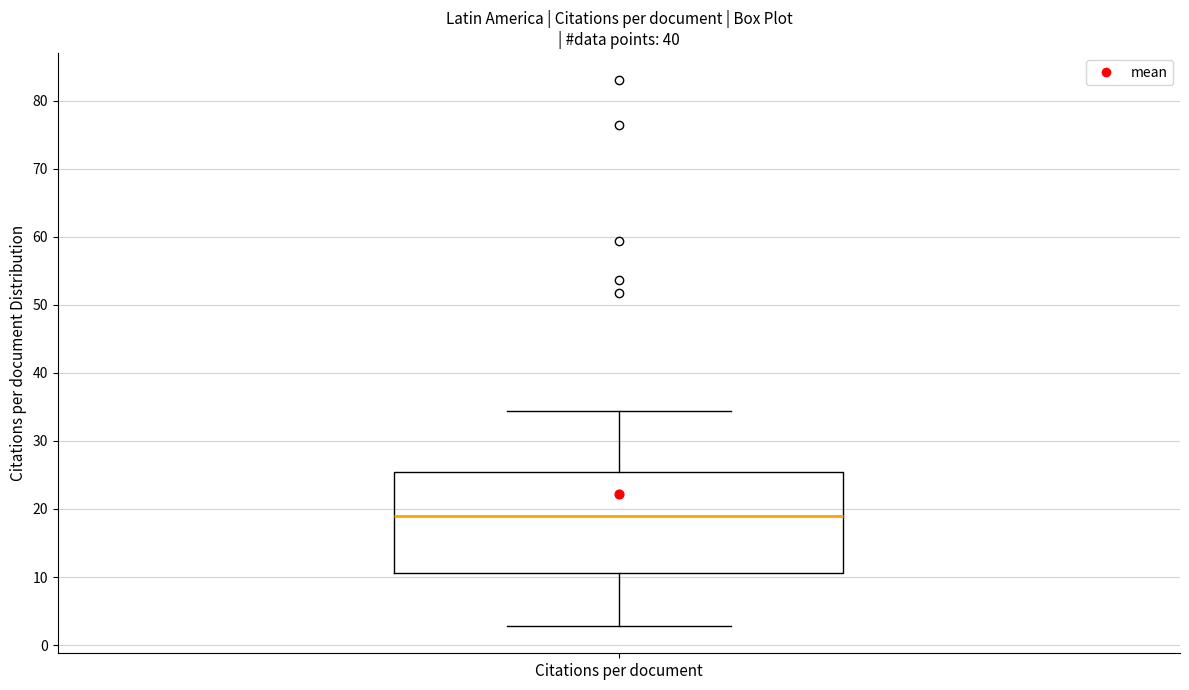

Read this box plot against the y-axis: the position of the median line, the range covered by the box, and the ends of both whiskers. The values are not printed on the chart, so give them approximately, as read against the axis.

median 19, box 11 to 25, whiskers 3 to 34